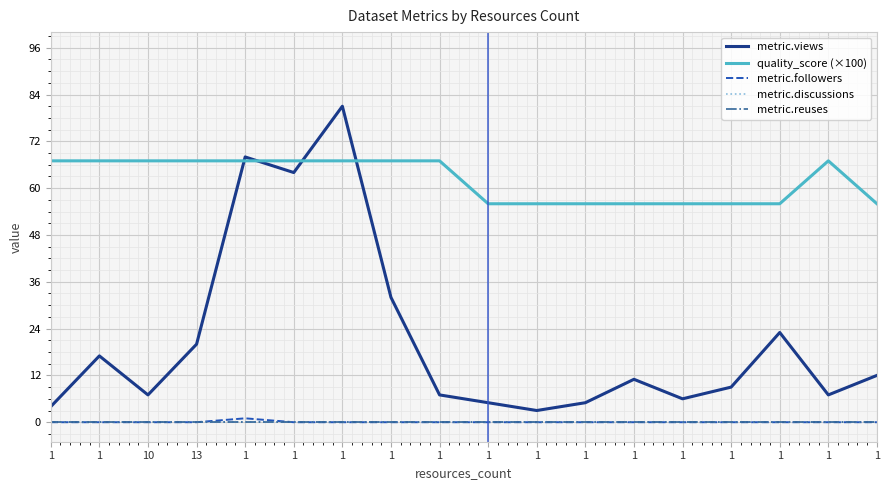

Does the chart display data point markers on the line(s)?

No